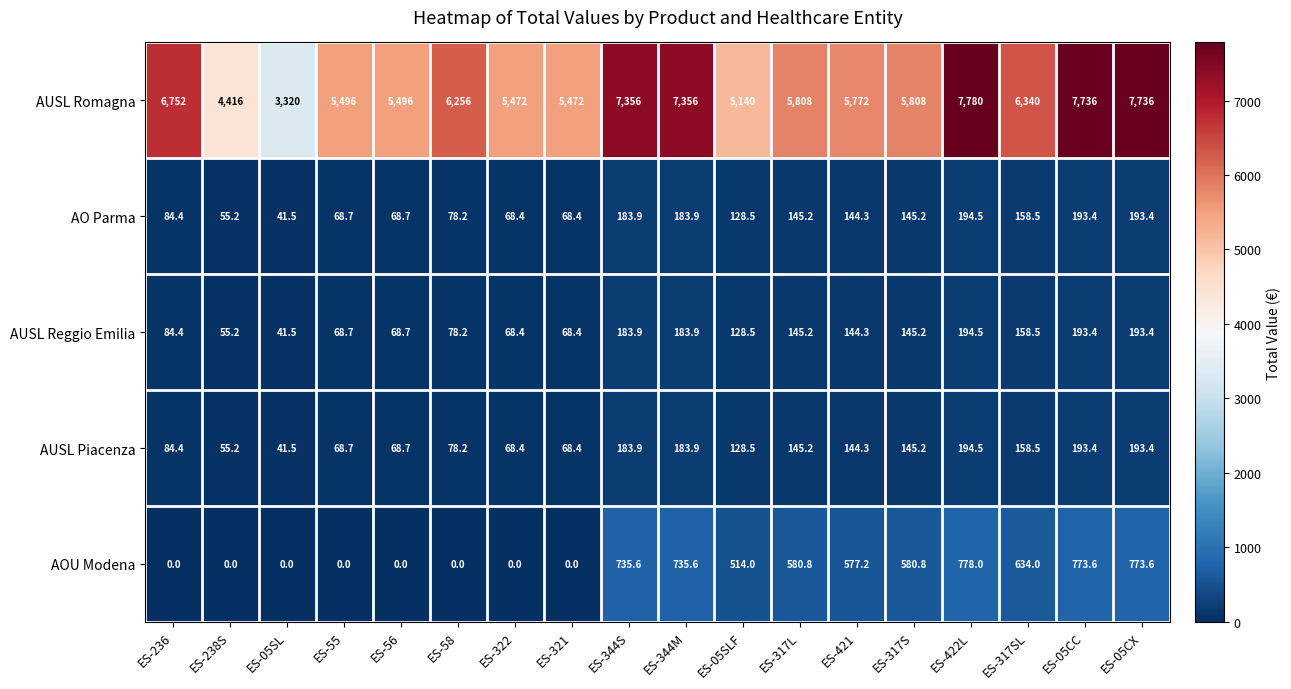

Where does the AUSL Romagna series first go above 5808?

ES-236